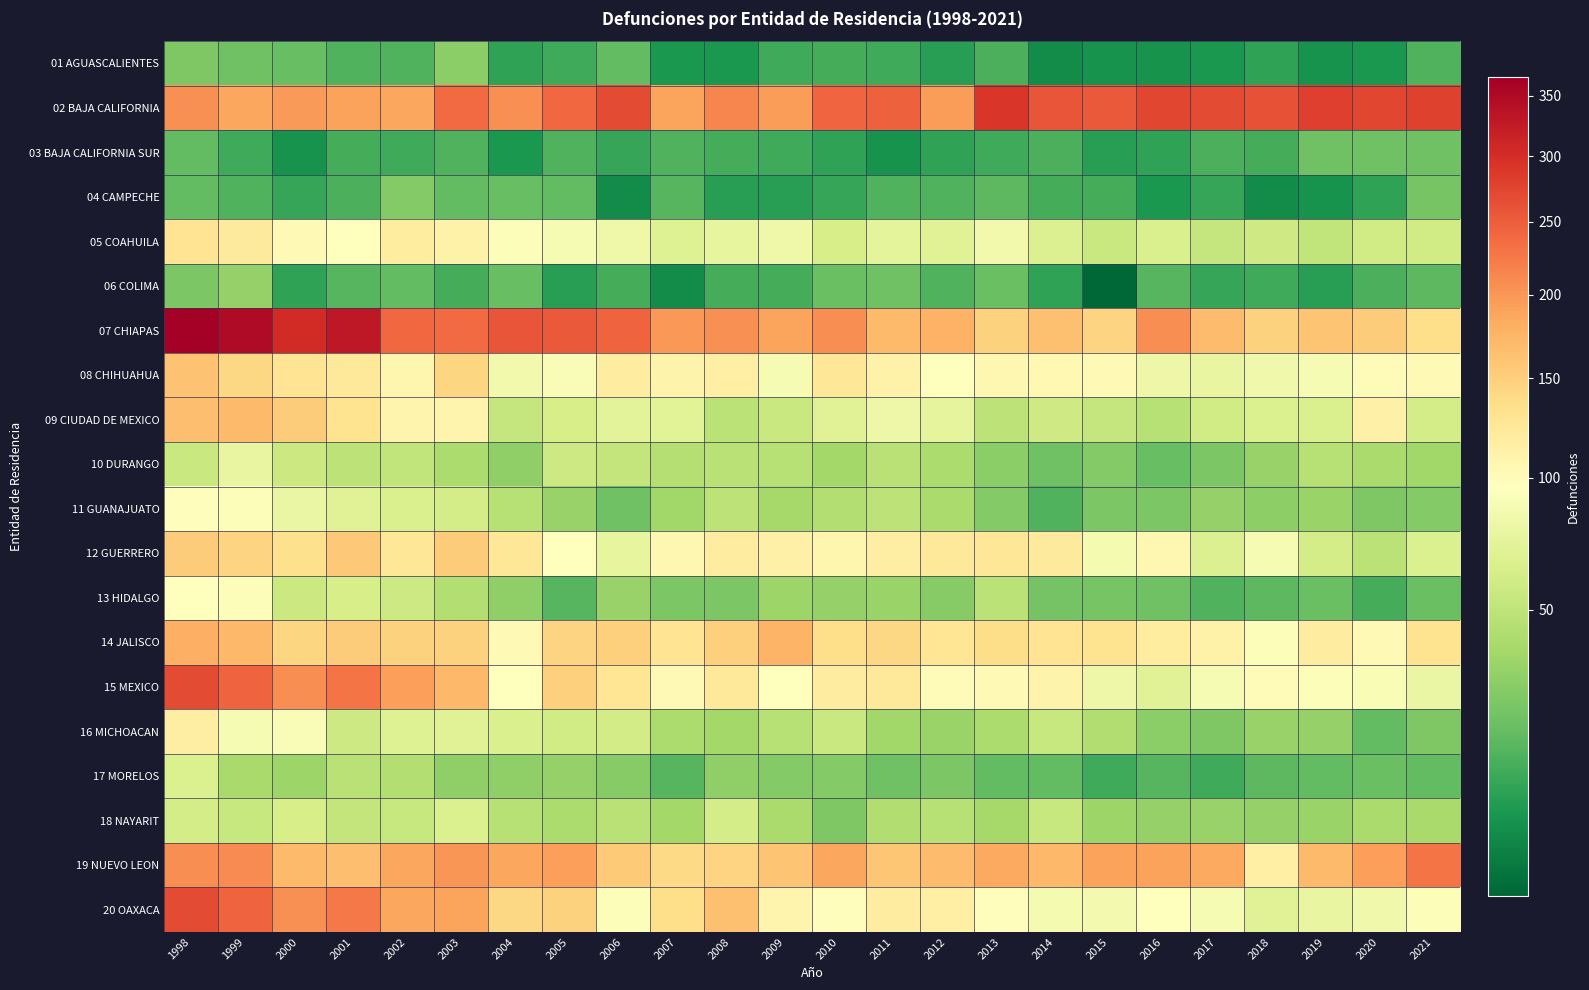

What is the spread (max minus min) of values at 2008?

203